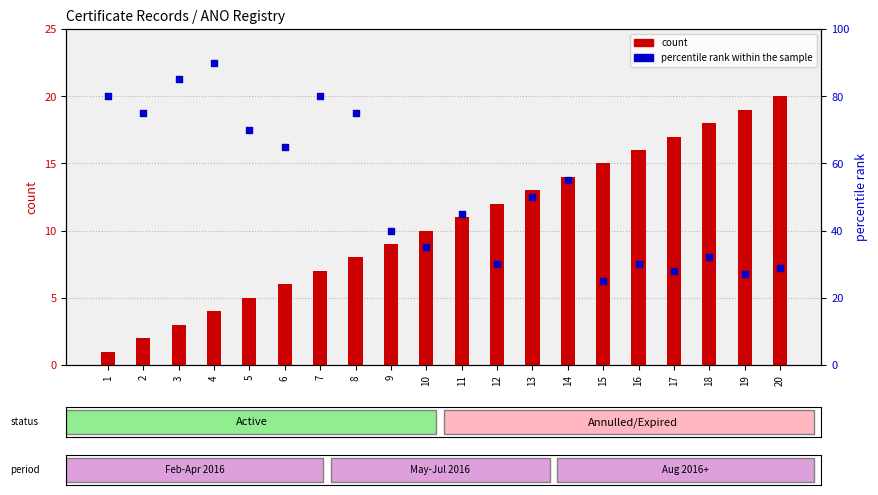

At which category is the sum across all series the highest?

4